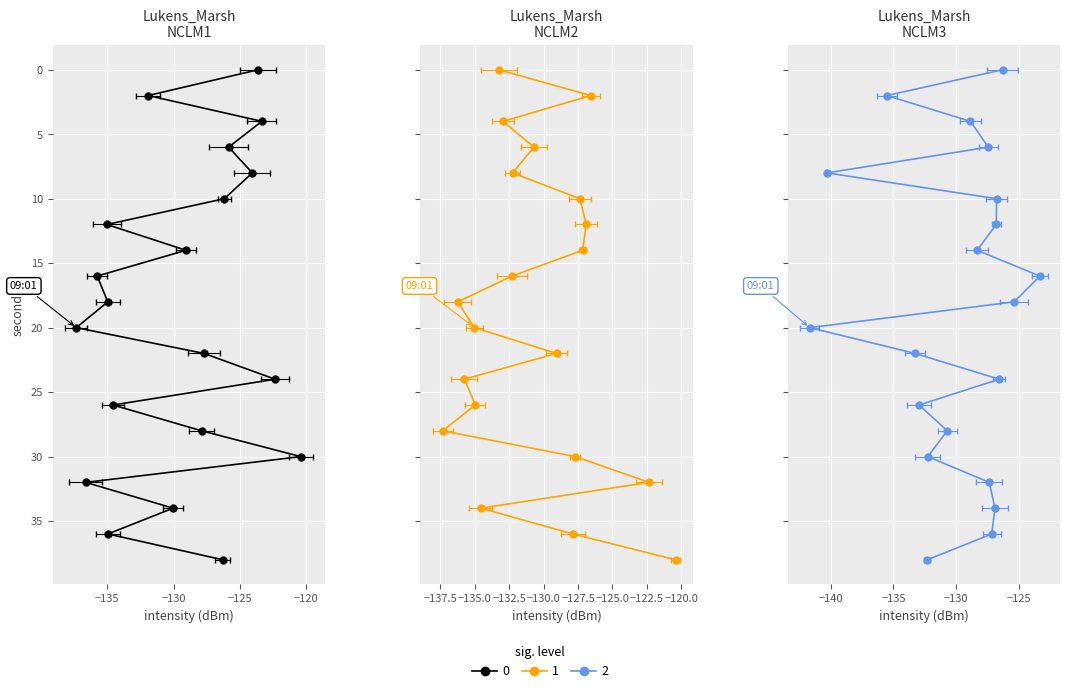

Reading right to left, what are all the values shown in this chart?

minute_0: 38=-126.3	36=-134.9	34=-130.0	32=-136.6	30=-120.4	28=-127.9	26=-134.6	24=-122.3	22=-127.7	20=-137.3	18=-135.0	16=-135.8	14=-129.1	12=-135.0	10=-126.2	8=-124.1	6=-125.8	4=-123.3	2=-131.9	0=-123.6
minute_1: 38=-120.4	36=-127.9	34=-134.6	32=-122.3	30=-127.7	28=-137.3	26=-135.0	24=-135.8	22=-129.1	20=-135.0	18=-136.2	16=-132.3	14=-127.2	12=-126.9	10=-127.4	8=-132.3	6=-130.7	4=-133.0	2=-126.6	0=-133.3
minute_2: 38=-132.3	36=-127.2	34=-126.9	32=-127.4	30=-132.3	28=-130.7	26=-133.0	24=-126.6	22=-133.3	20=-141.7	18=-125.4	16=-123.3	14=-128.3	12=-126.8	10=-126.8	8=-140.3	6=-127.4	4=-128.9	2=-135.5	0=-126.3